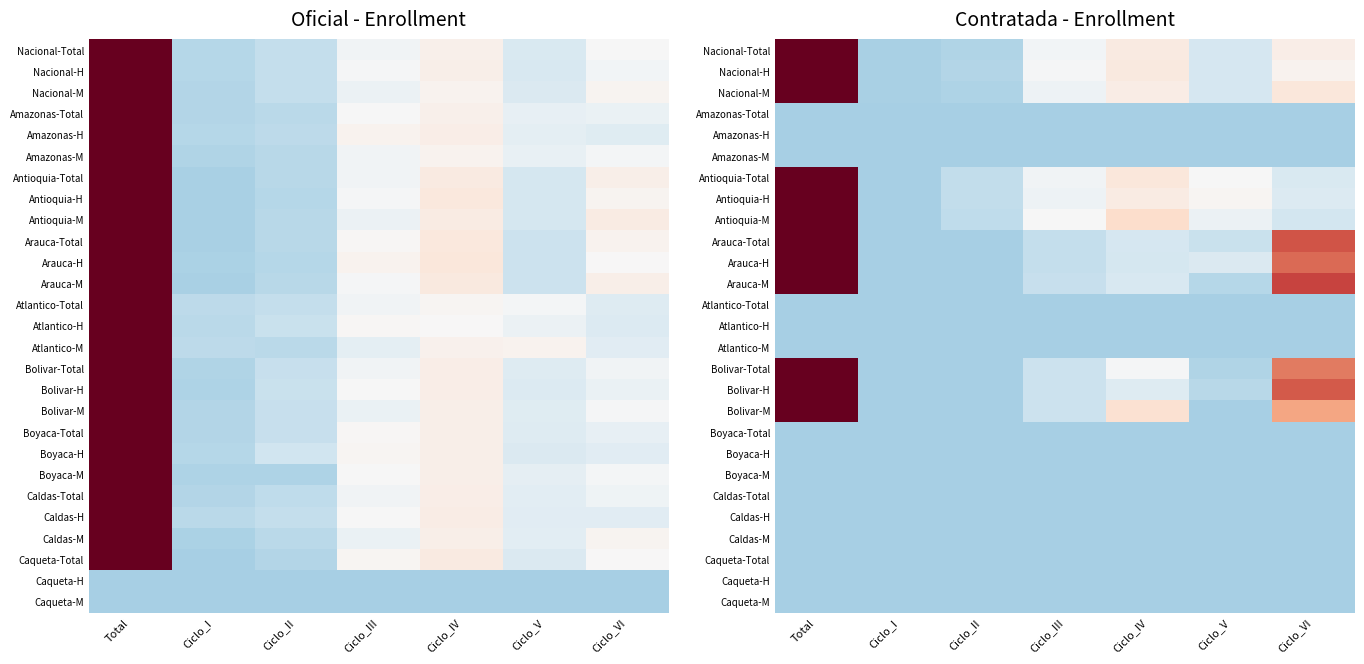

Is it true that Arauca-Total equals -0.6 at Ciclo_II?

False